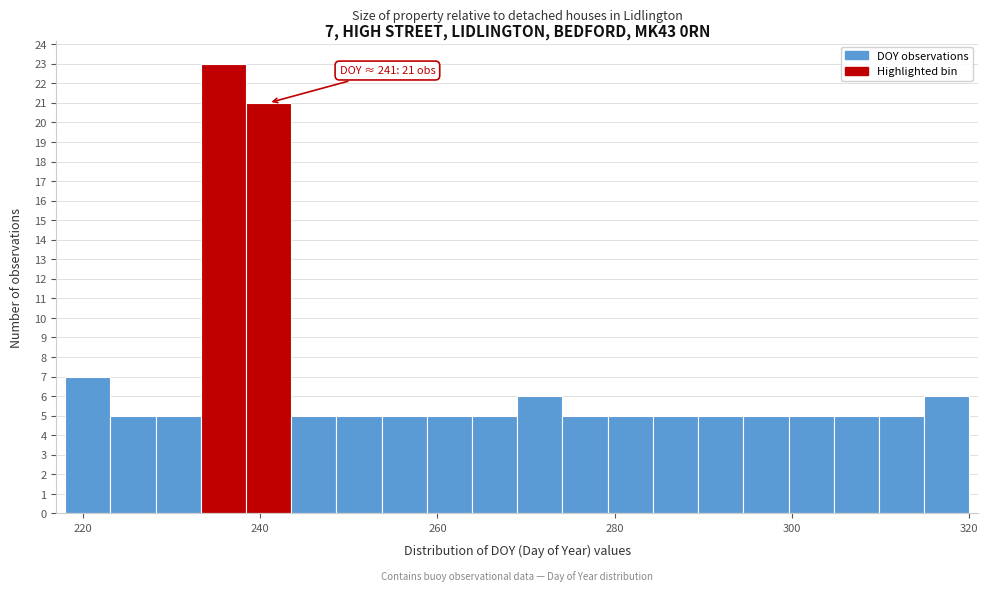

Read against the x-axis, roughly where is the centre of the tallest bar?

236